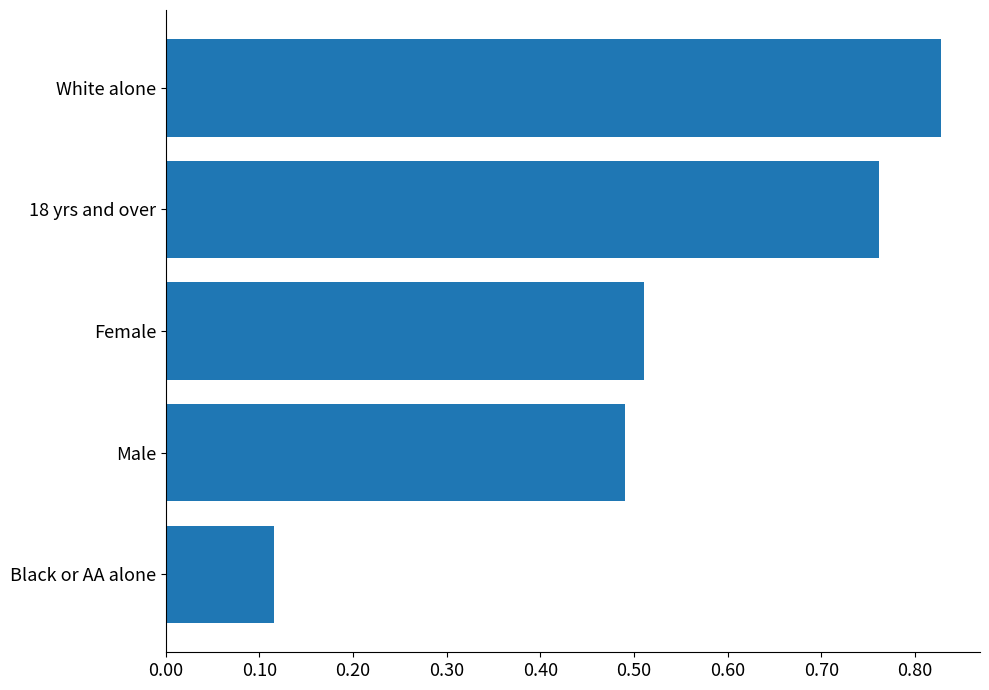

What is the change in value from Black or AA alone to Female?

+0.4